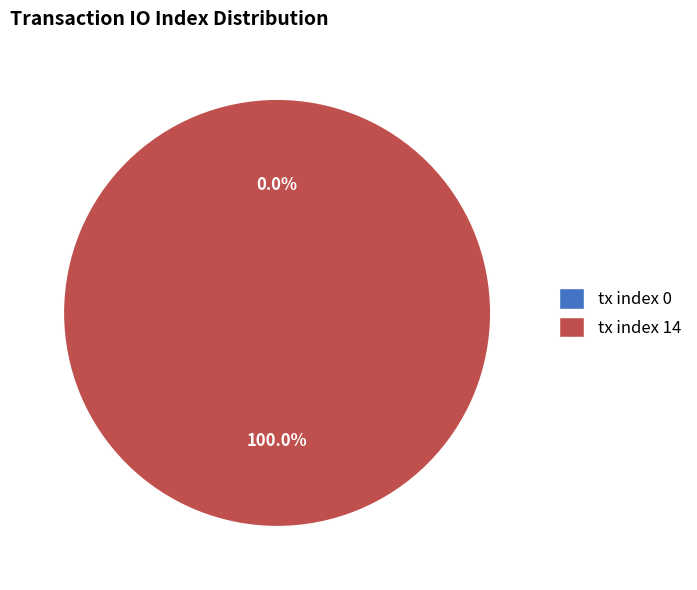

How many slices are in this pie chart?

2